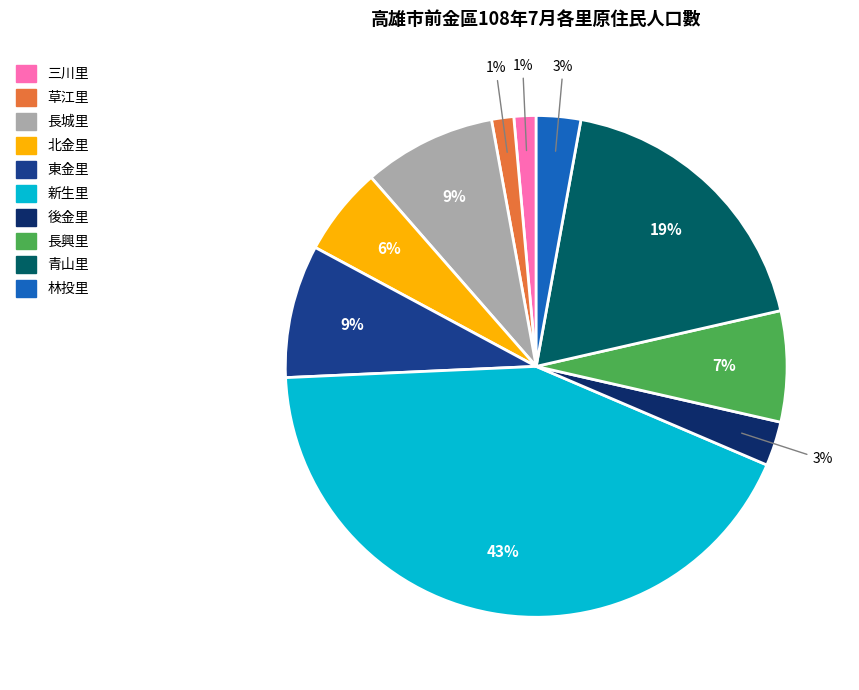

To the nearest percent, what percentage of the pie is 草江里?

1%